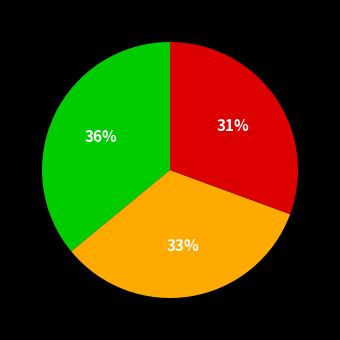

Is there a majority slice in this chart?

No